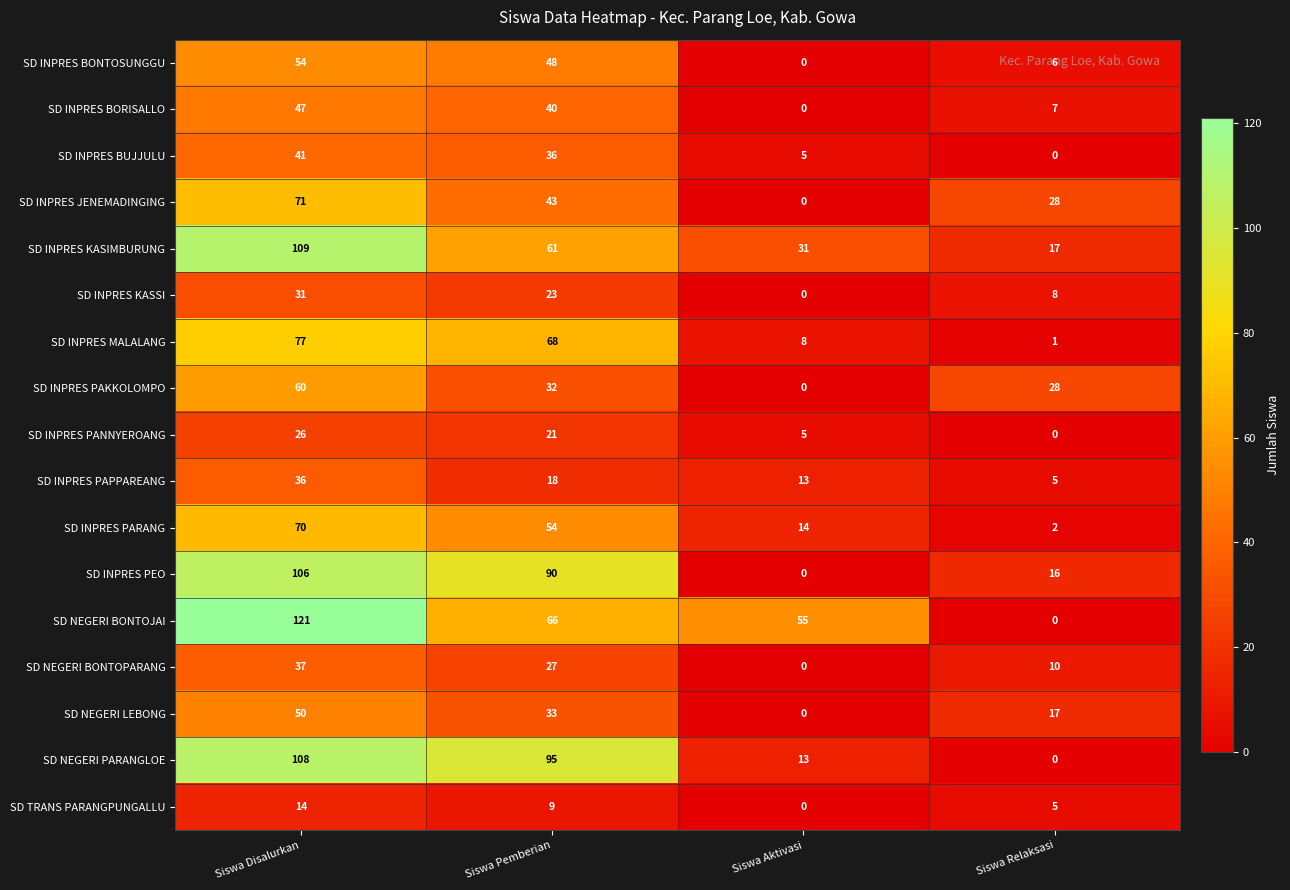

What is the difference between the highest and lowest values at Siswa Relaksasi?

28